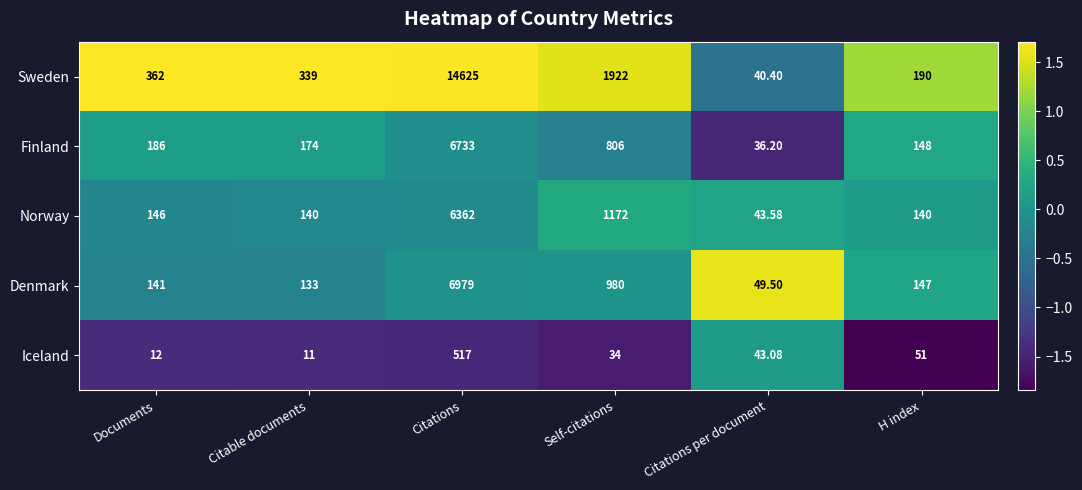

At which label does Iceland reach its peak?

Citations